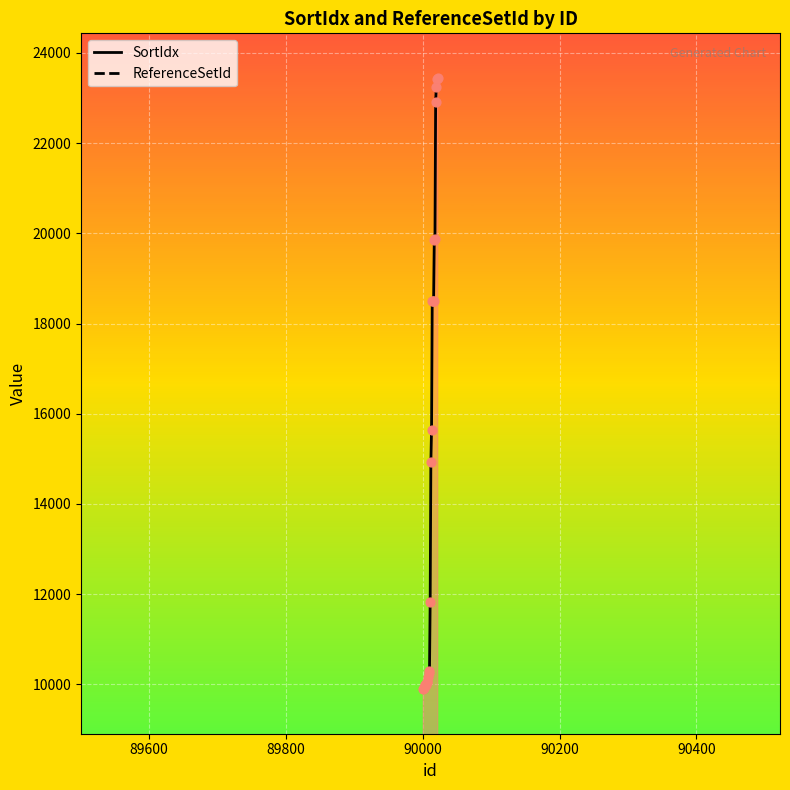

Which series has the largest Y range (max minus min)?

SortIdx